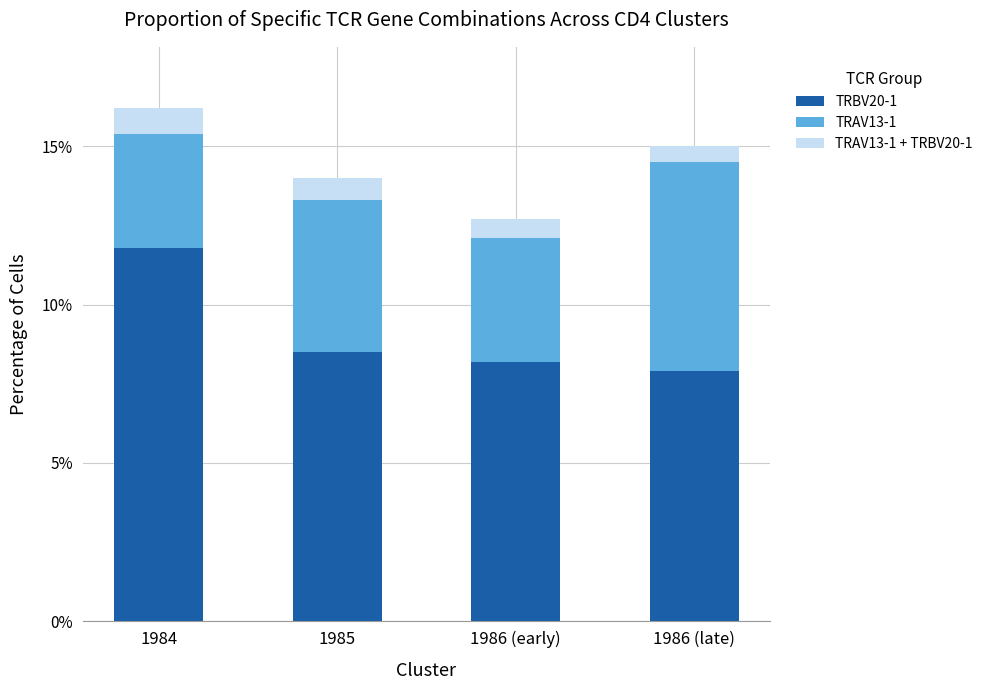

What is the sum of all TRBV20-1 values?

36.4